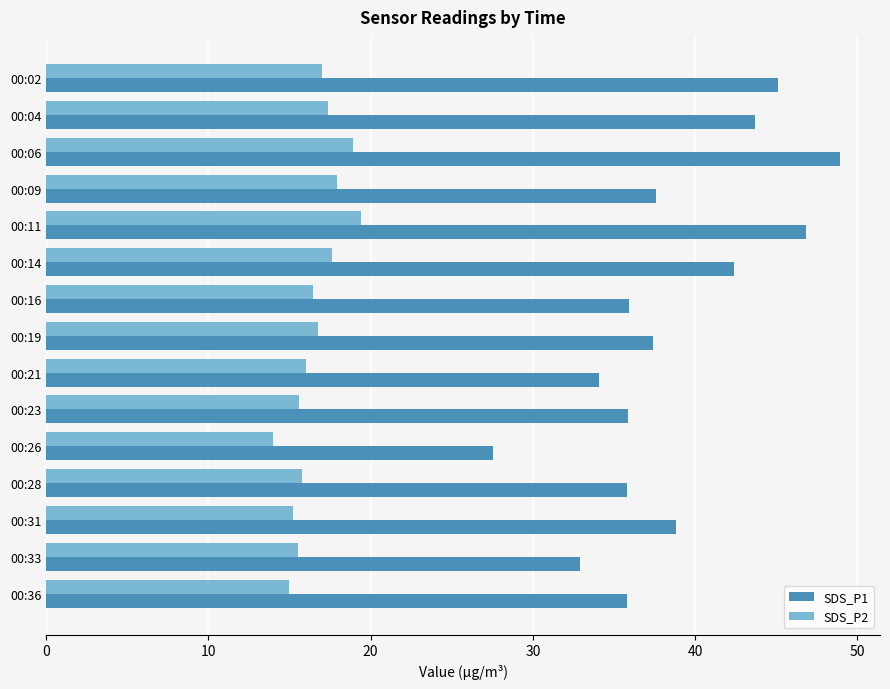

What is the difference between the highest and lowest values at 00:33?

17.4